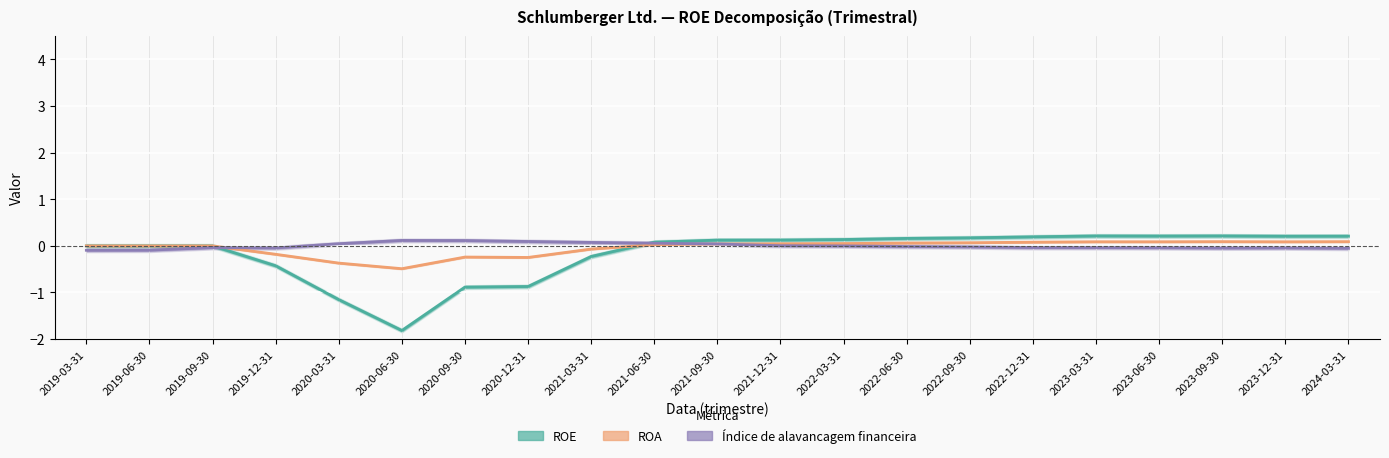

What is the sum of all ROA values?

-0.8